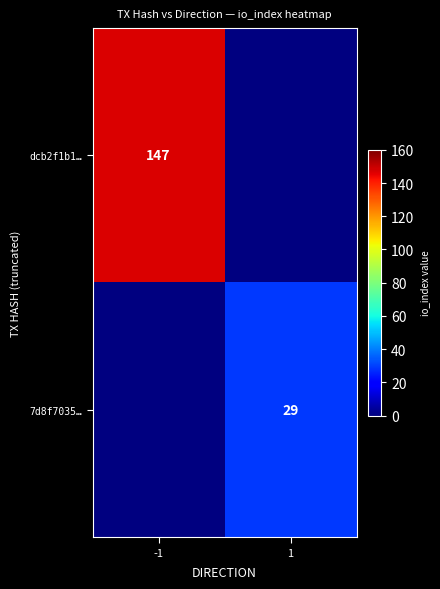

The dcb2f1b1… series shows 238.1 at -1. True or false?

False